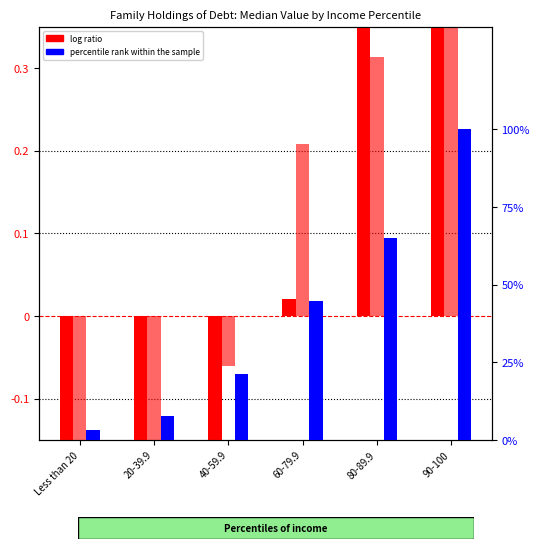

How many groups of bars are there?

6